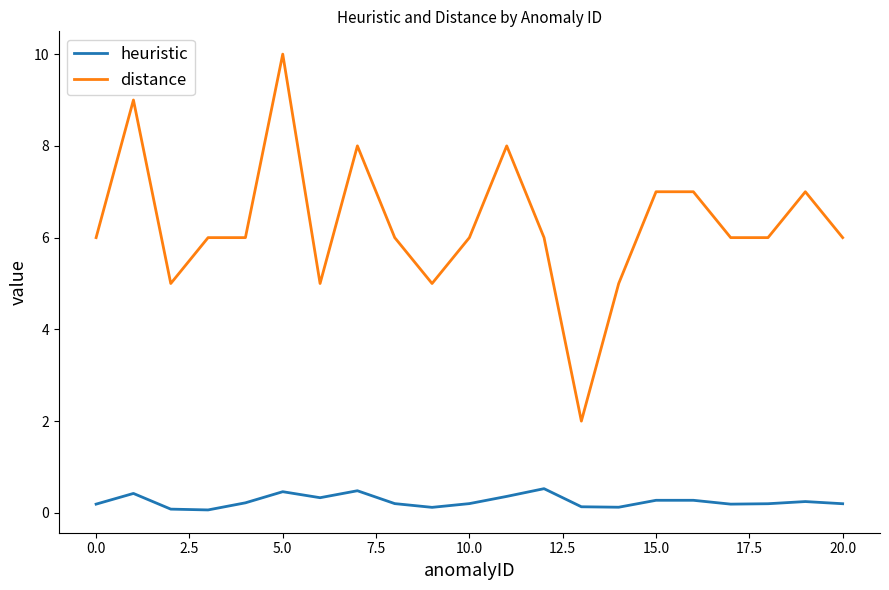

Which series has the widest spread of values?

distance